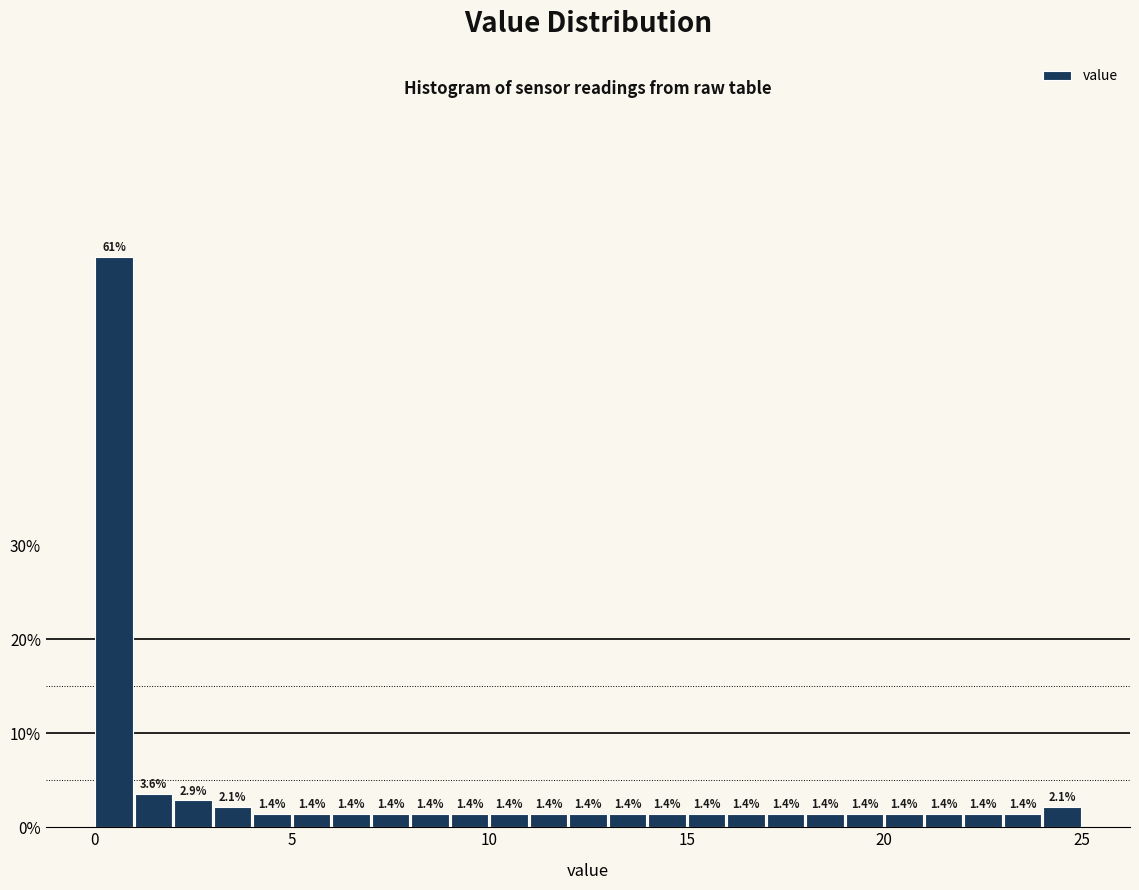

Around what value on the x-axis is the tallest bar? Give the approximate position of its centre, as read against the axis.

0.5